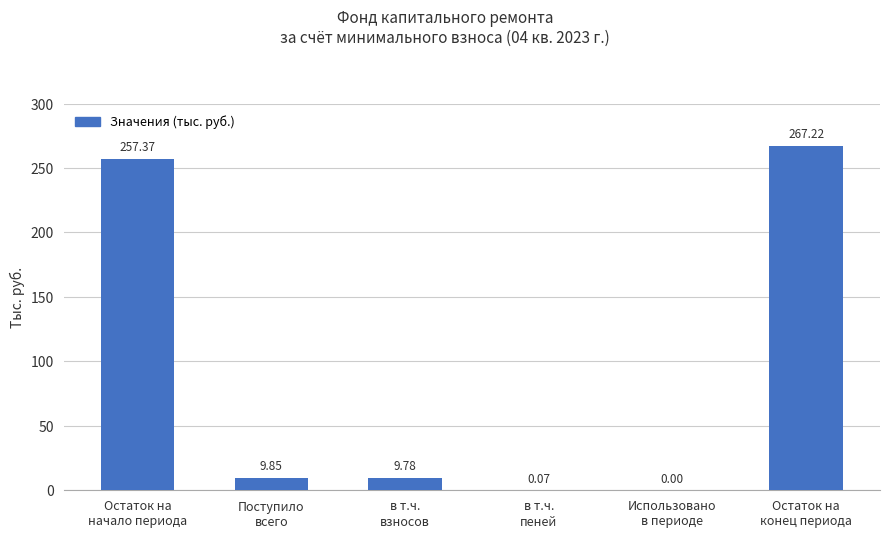

The chart shows a value of 472.6 at Остаток на
конец периода. True or false?

False